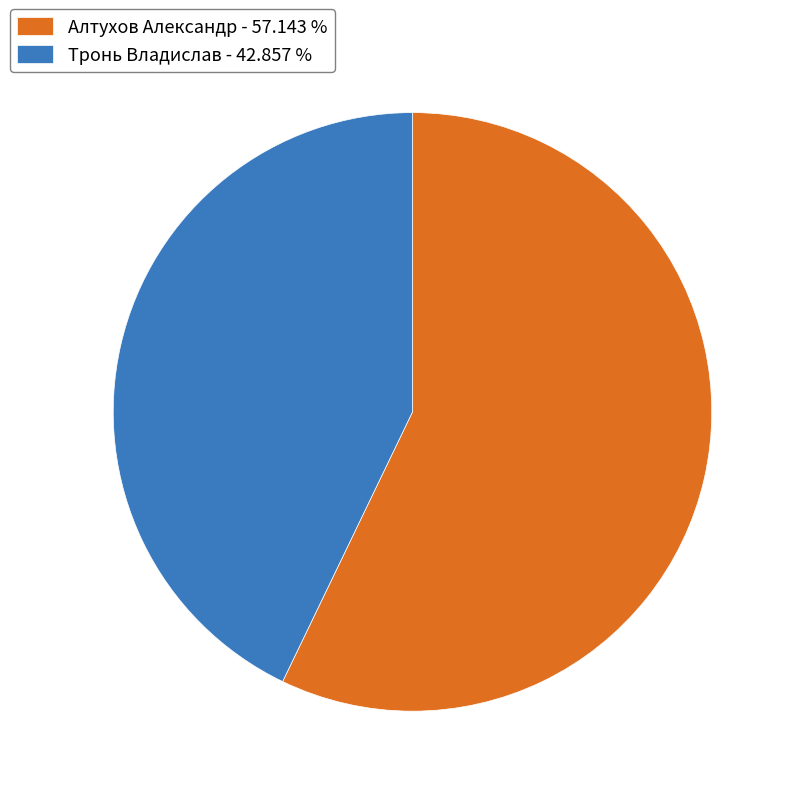

Rank the categories by value from highest to lowest.

Алтухов Александр, Тронь Владислав